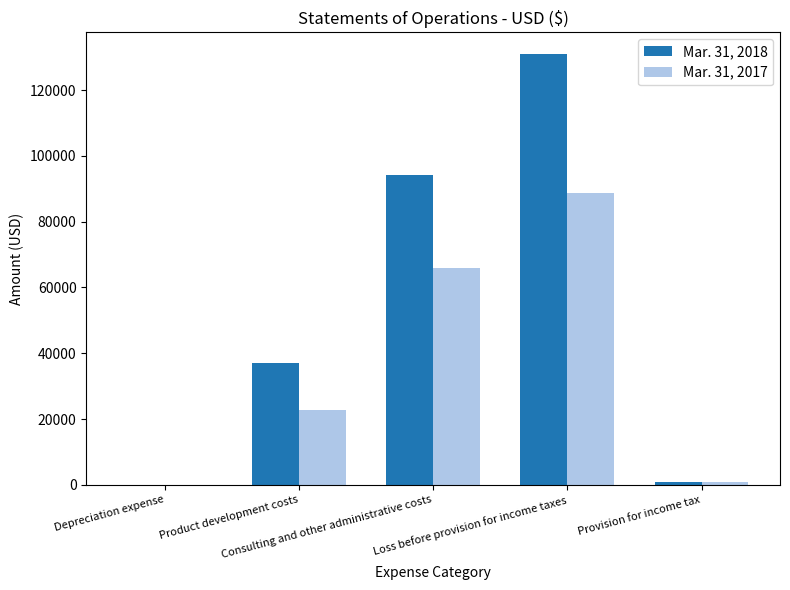

What is the difference between the Mar. 31, 2018 values at Depreciation expense and Provision for income tax?

743